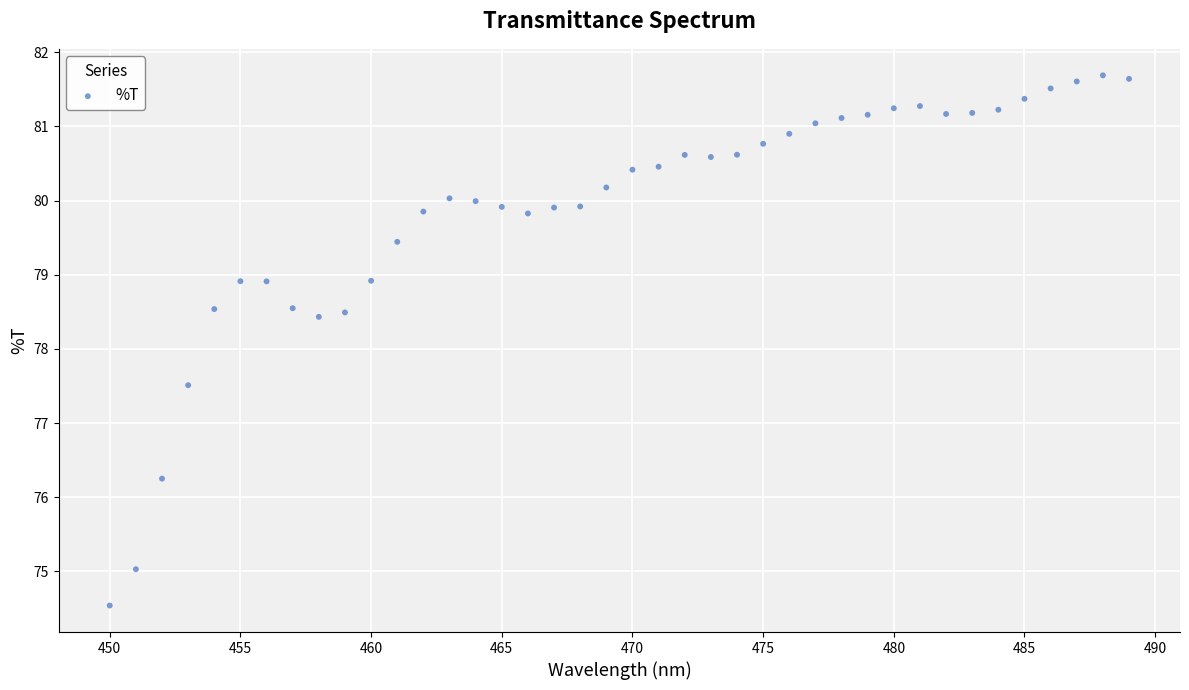

What is the range of X values (max minus min)?

39.0